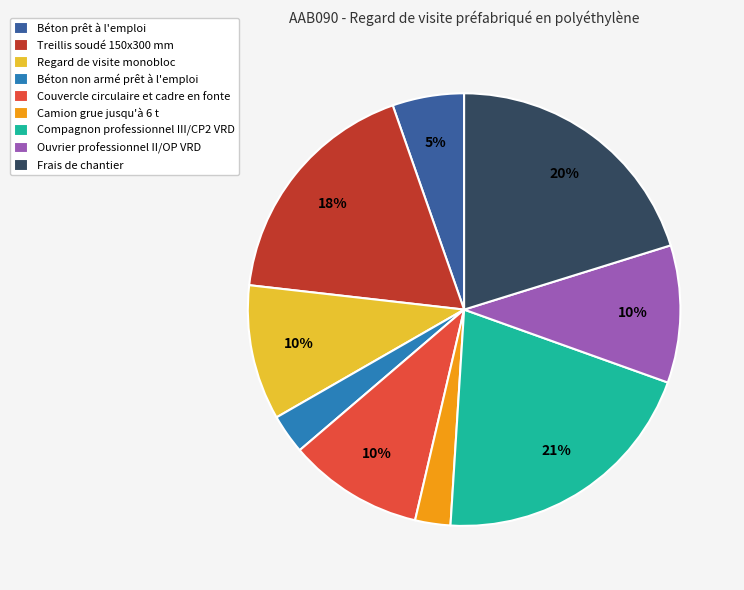

Count the number of slices in the pie.

9